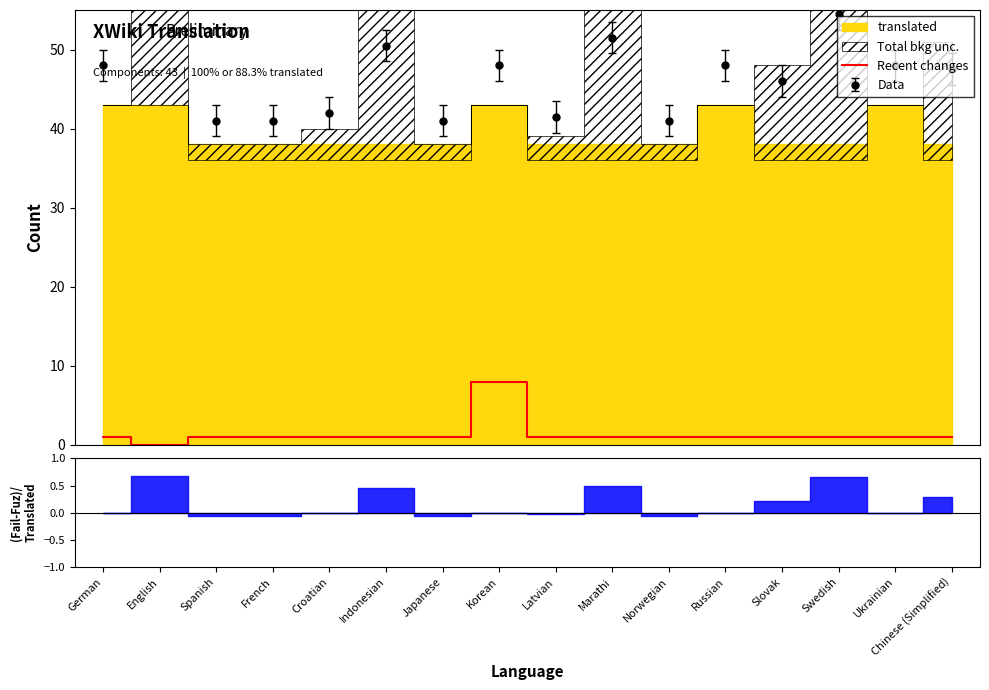

What is the label of the 15th point from the left?

Ukrainian